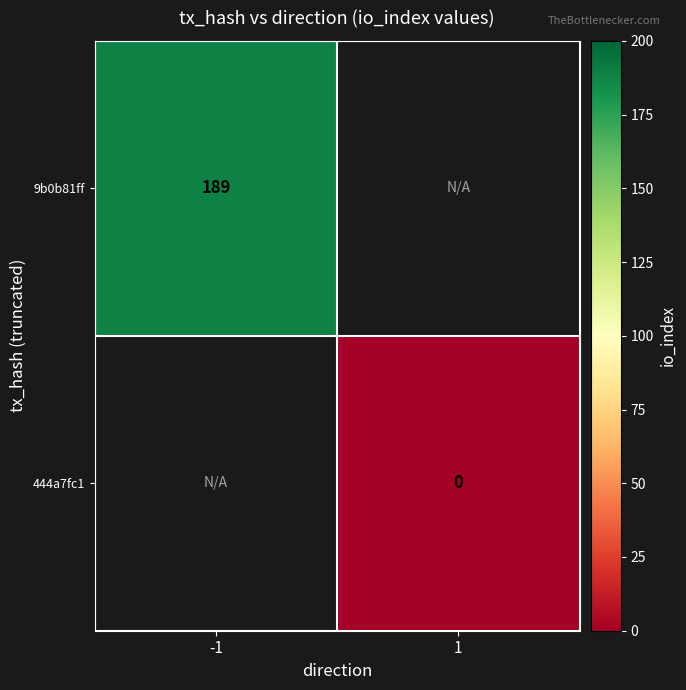

What value does the 9b0b81ff series have at -1?

189.0